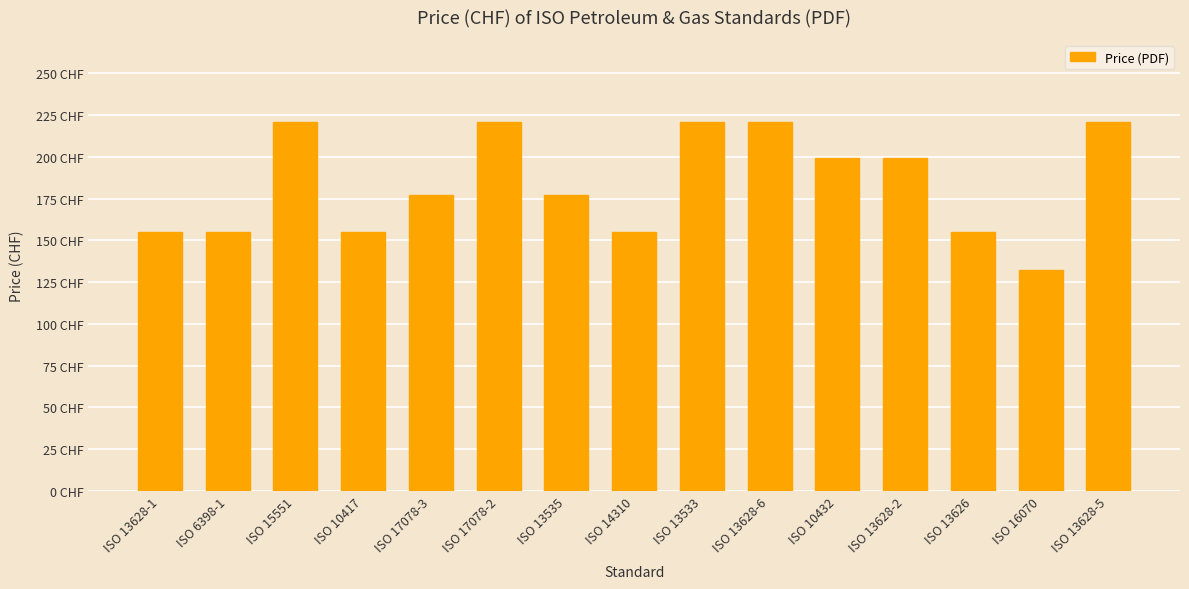

Rank the categories by value from highest to lowest.

ISO 15551, ISO 17078-2, ISO 13533, ISO 13628-6, ISO 13628-5, ISO 10432, ISO 13628-2, ISO 17078-3, ISO 13535, ISO 13628-1, ISO 6398-1, ISO 10417, ISO 14310, ISO 13626, ISO 16070